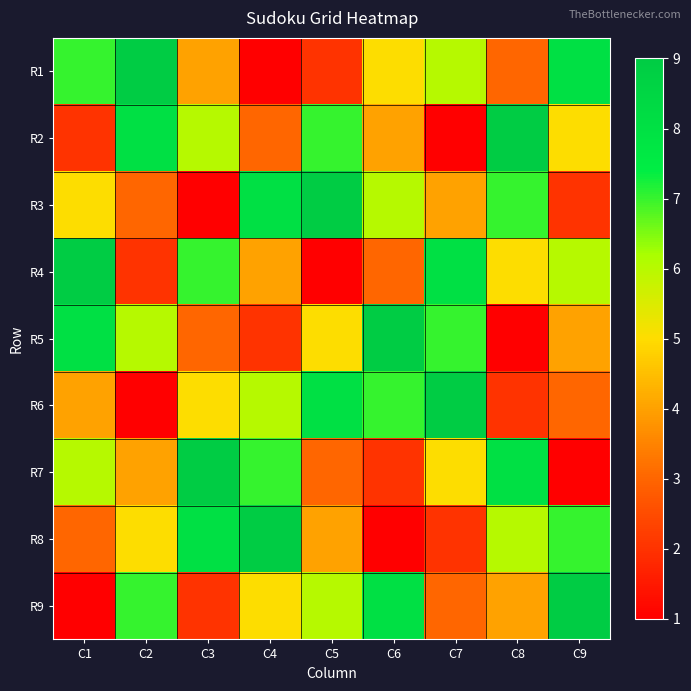

Which series has the widest spread of values?

R1